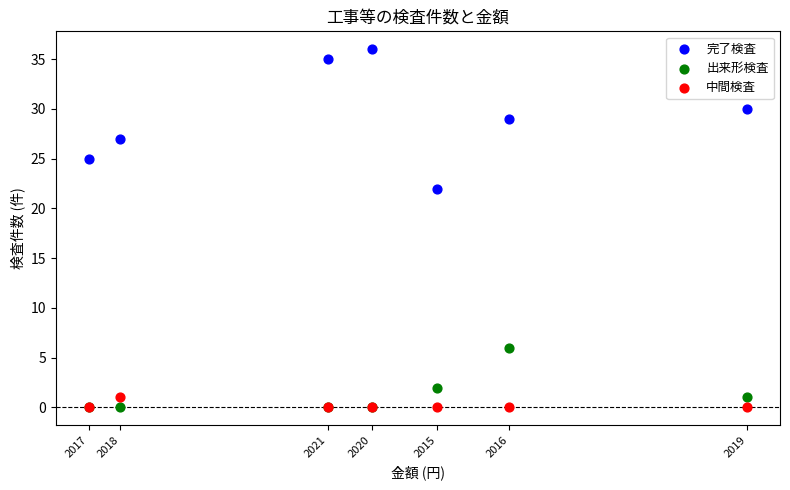

Which series reaches the maximum Y coordinate?

完了検査